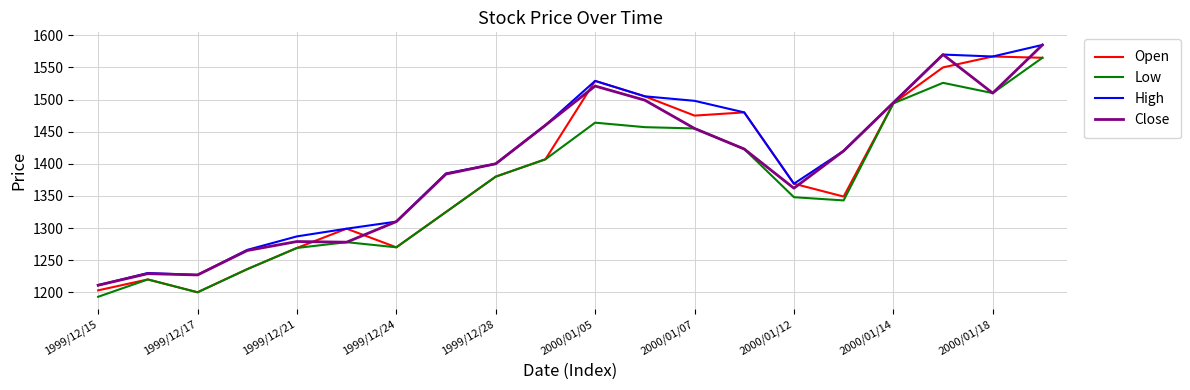

Rank the series by their average value, from highest to lowest.

High, Close, Open, Low